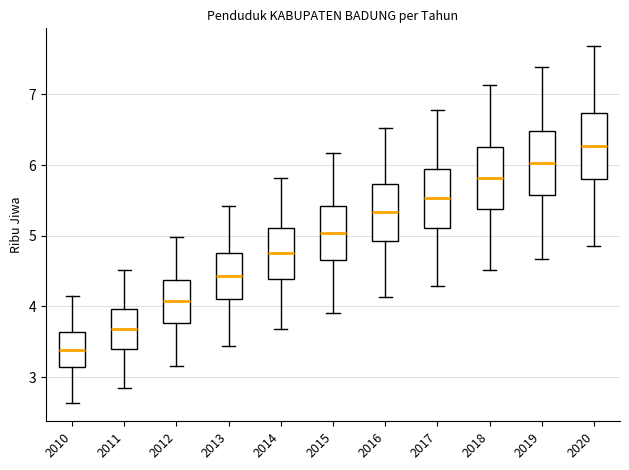

Which box has the lowest median line?

2010